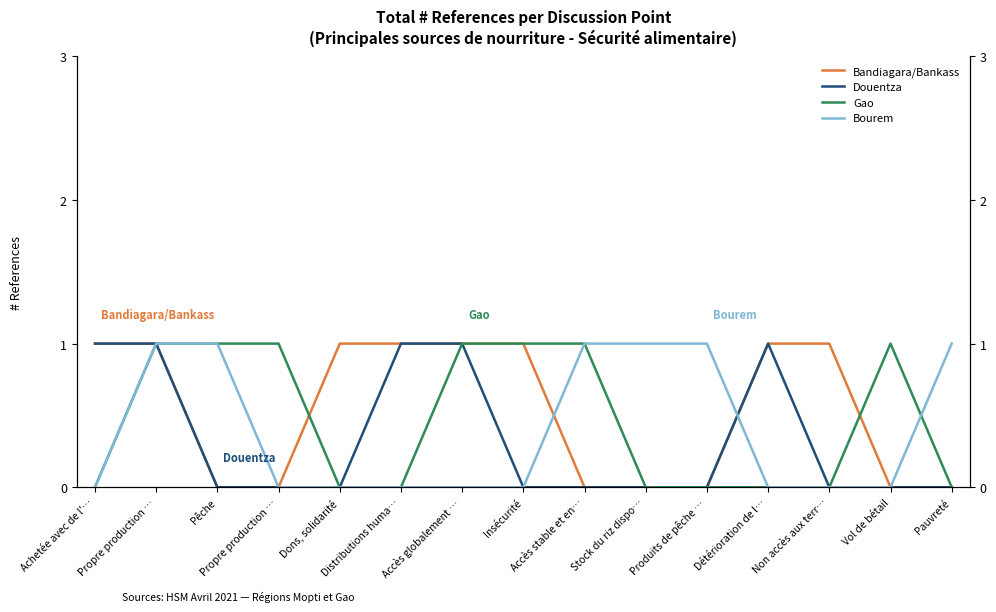

At how many categories does at least one series exceed 0?

15